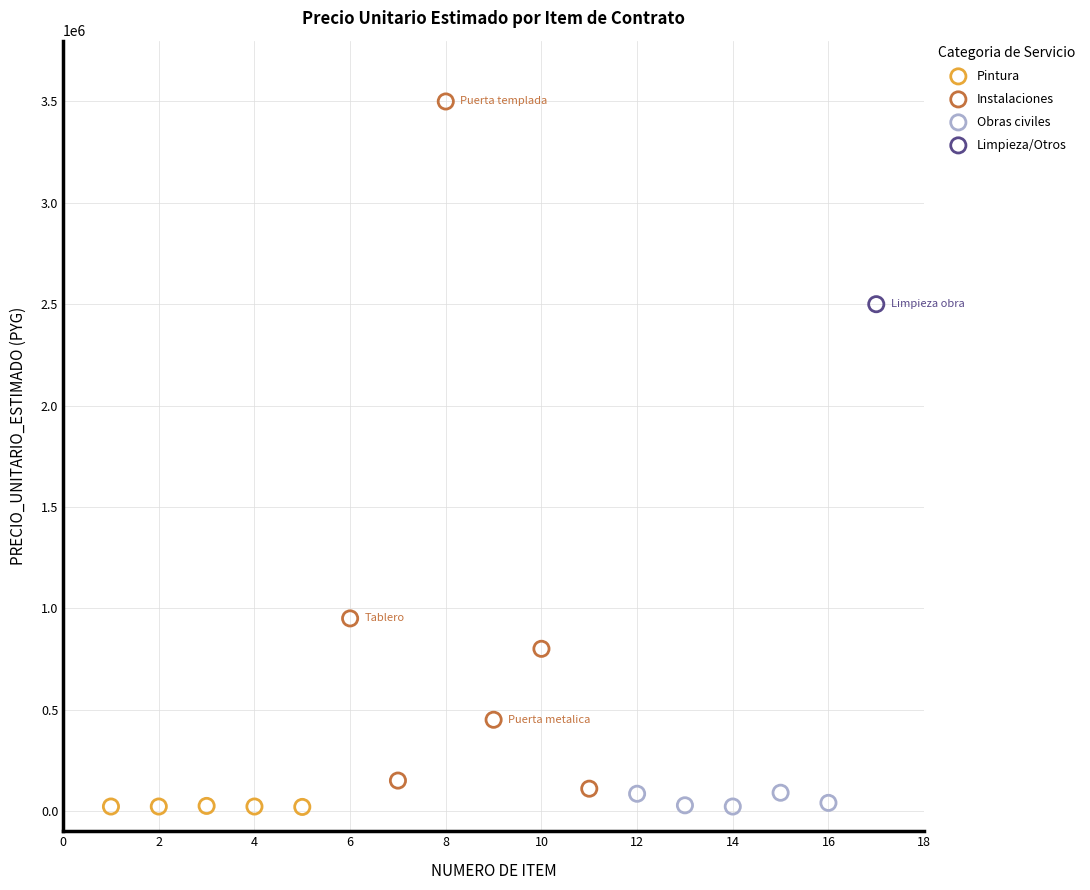

What are all the series names shown in the legend?

Pintura, Instalaciones, Obras civiles, Limpieza/Otros